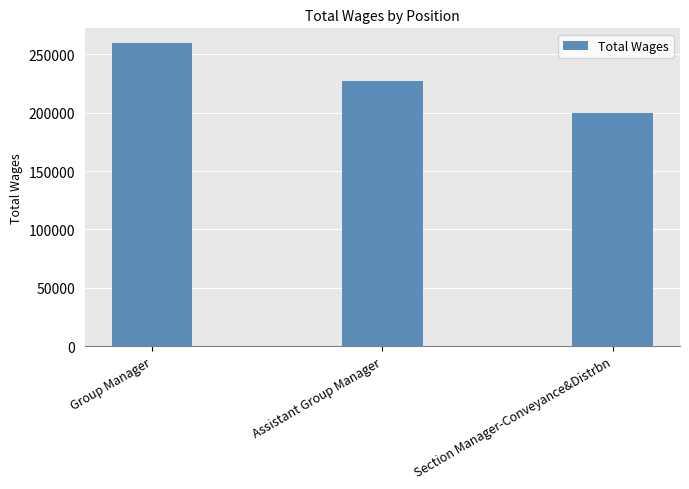

Are the bars horizontal?

No